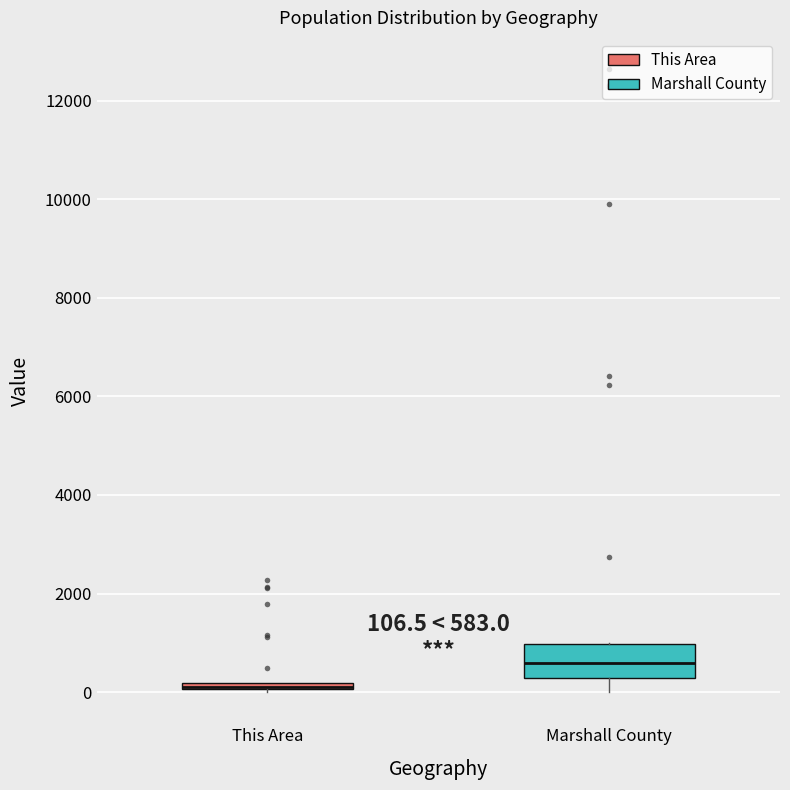

Comparing the boxes themselves (not the whiskers), which one is the tallest?

Marshall County